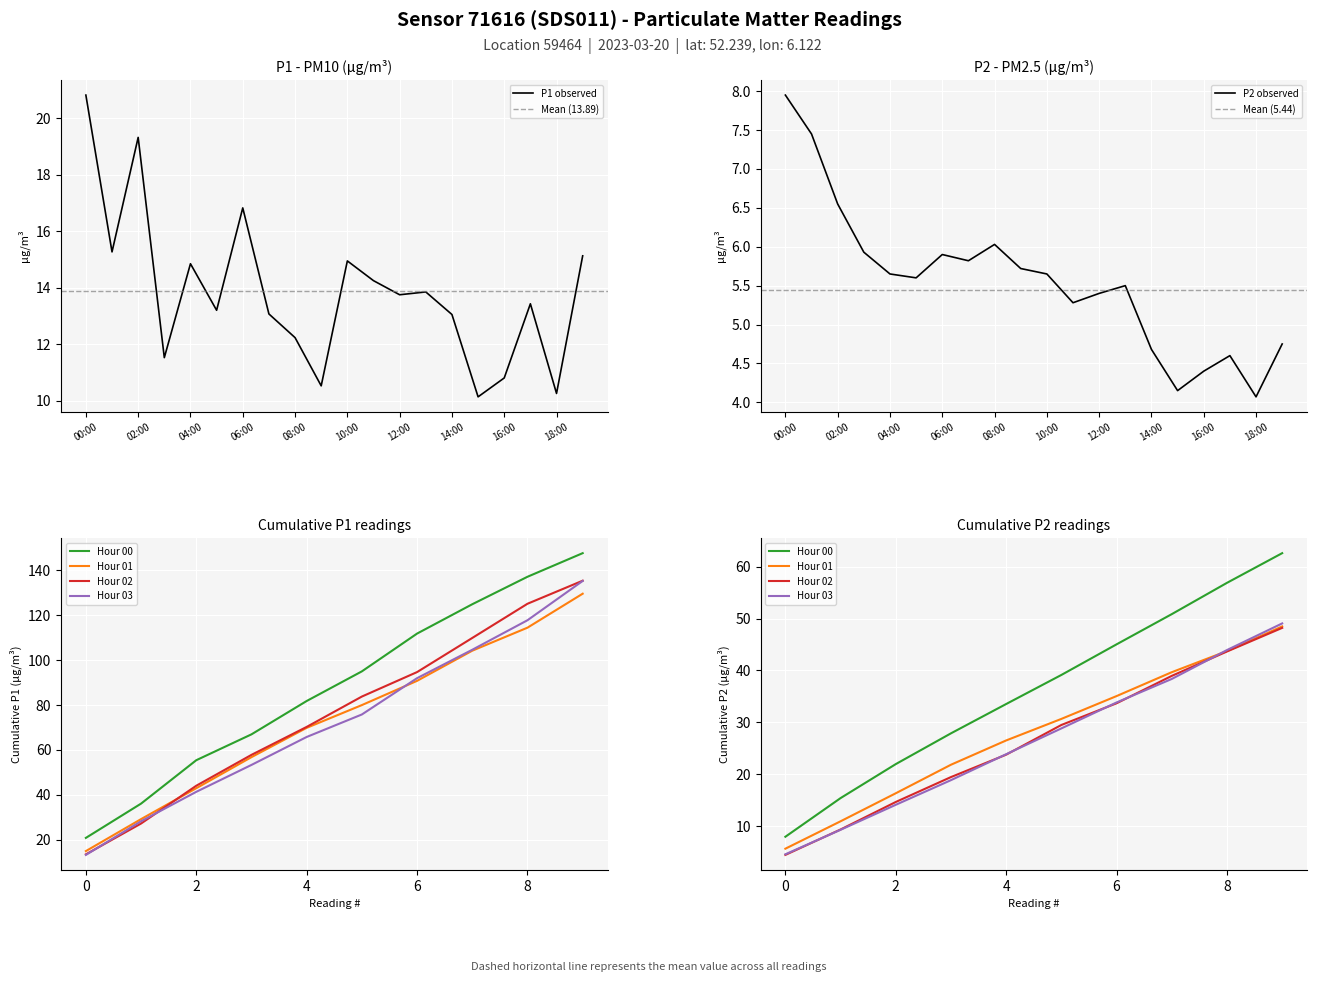

Reading left to right, transcribe all the data shown in this chart.

P1: 20.8	15.3	19.3	11.5	14.8	13.2	16.8	13.1	12.2	10.5	14.9	14.2	13.8	13.8	13.1	10.1	10.8	13.4	10.2	15.1
P2: 8.0	7.5	6.5	5.9	5.7	5.6	5.9	5.8	6.0	5.7	5.7	5.3	5.4	5.5	4.7	4.2	4.4	4.6	4.1	4.8